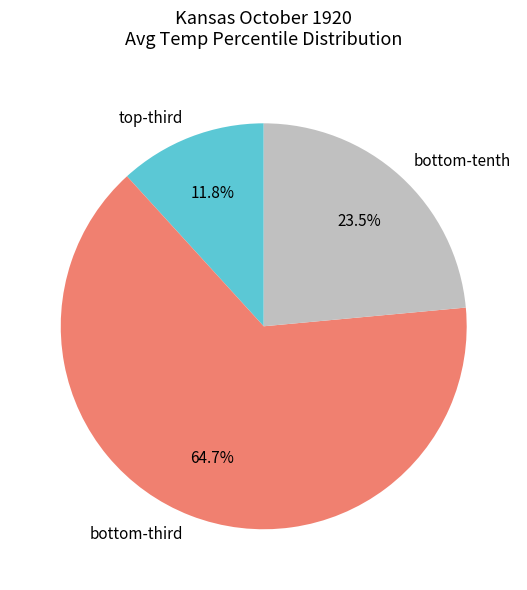

Count the number of slices in the pie.

3